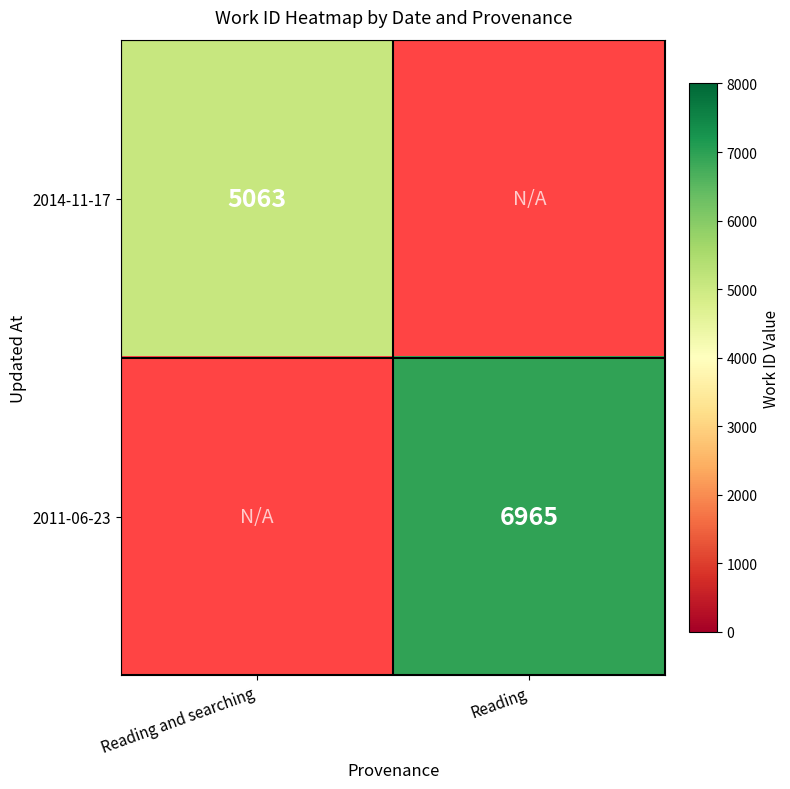

The value of 2014-11-17 at Reading and searching is 5063. True or false?

True